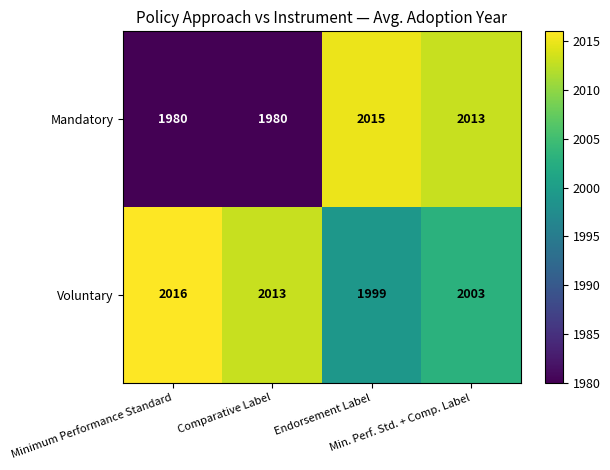

What is the lowest value of the Voluntary series?

1999